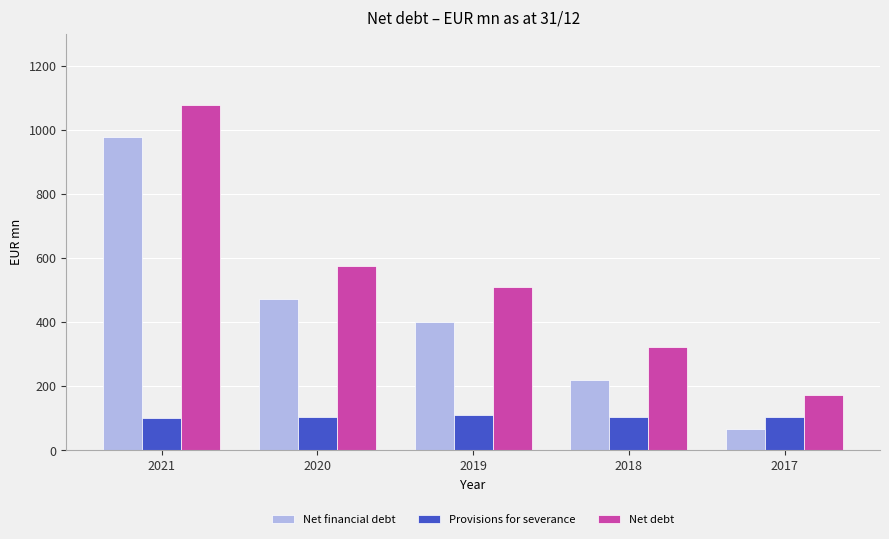

What value does the Provisions for severance series have at 2019?

110.8